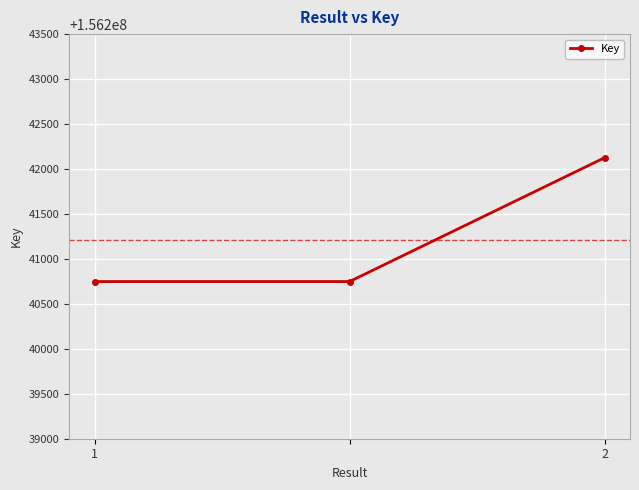

How many series are shown in this chart?

1